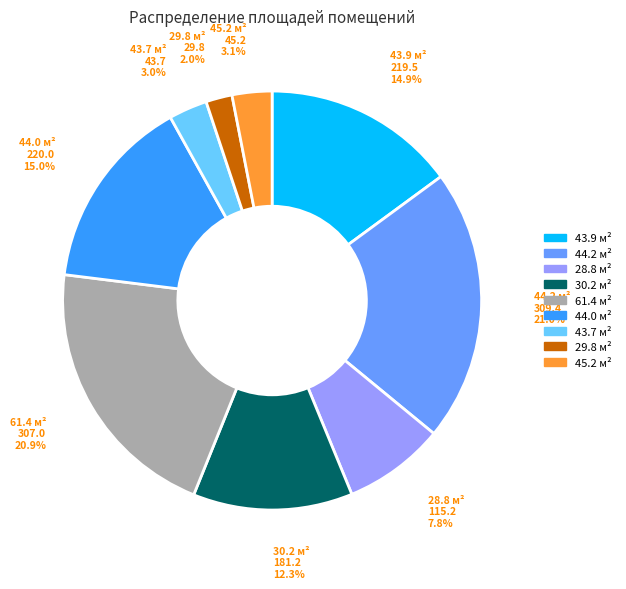

Count the number of slices in the pie.

9